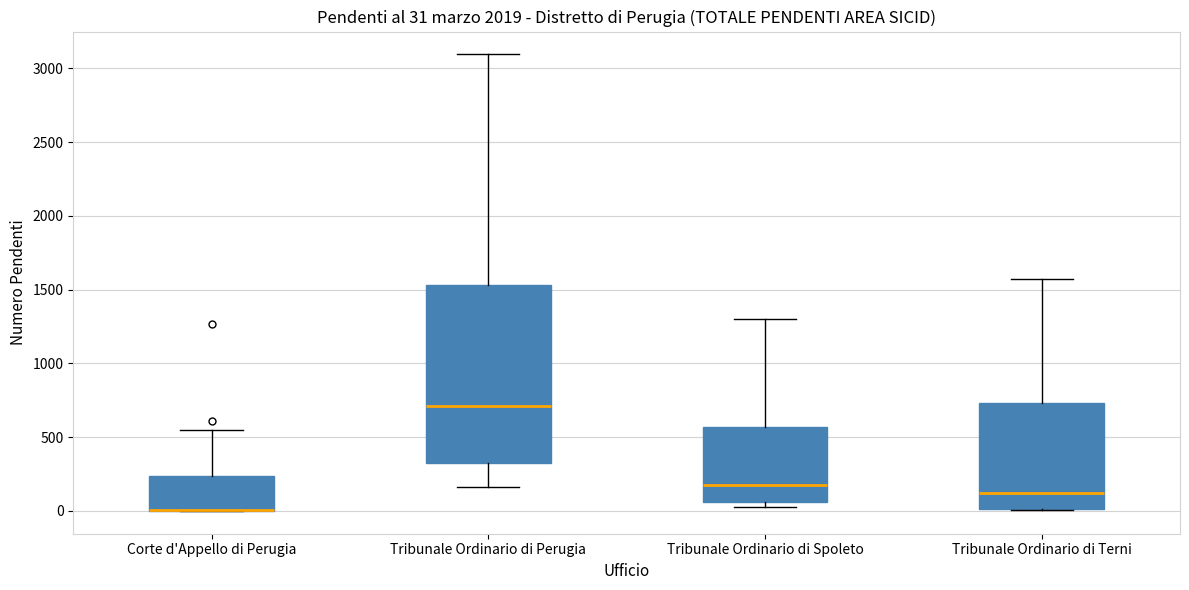

Which box is the tallest, from its lower edge to its upper edge?

Tribunale Ordinario di Perugia